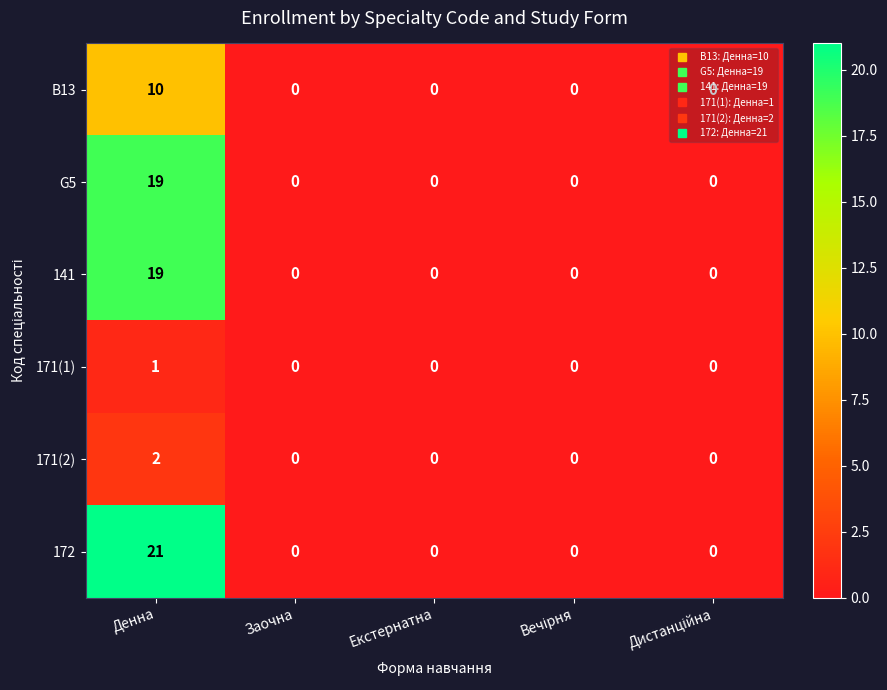

True or false: 171(1) has a value of 0 at Заочна.

True